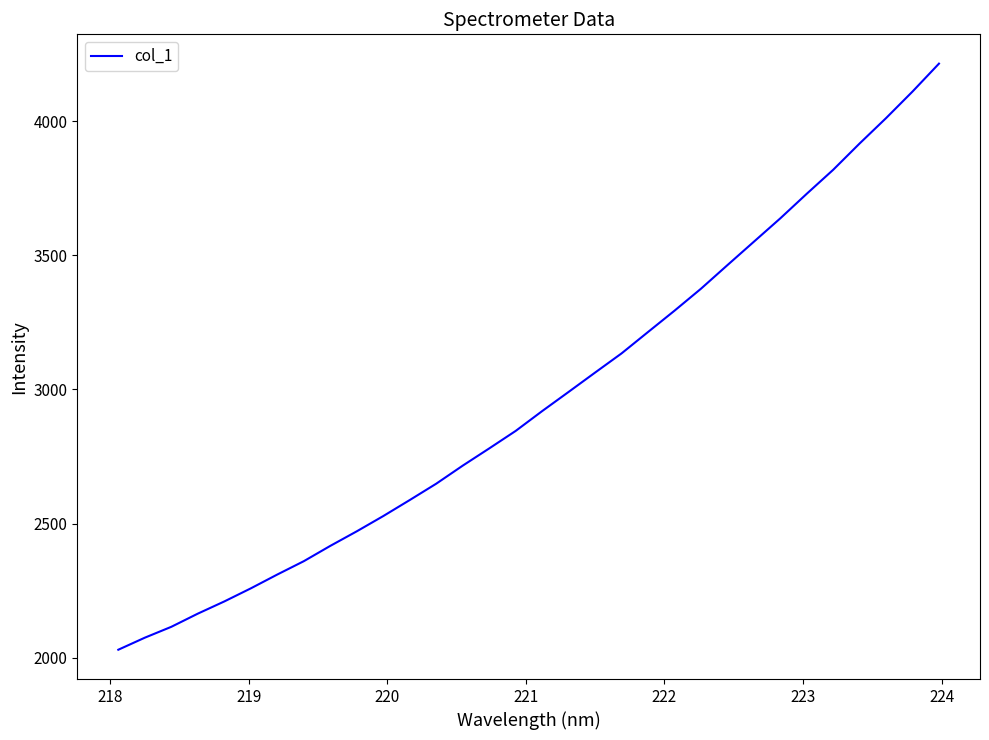

What is the maximum value shown in the chart?

4214.6